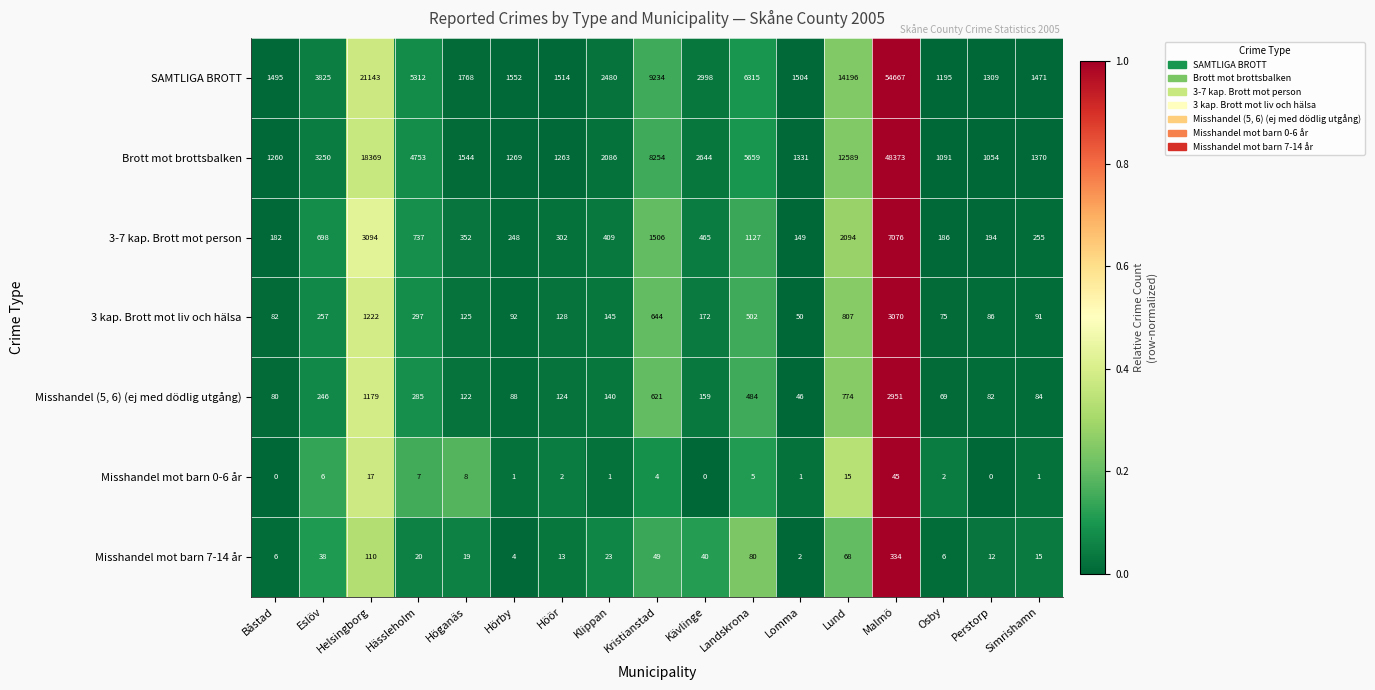

What is the spread (max minus min) of values at Perstorp?

1309